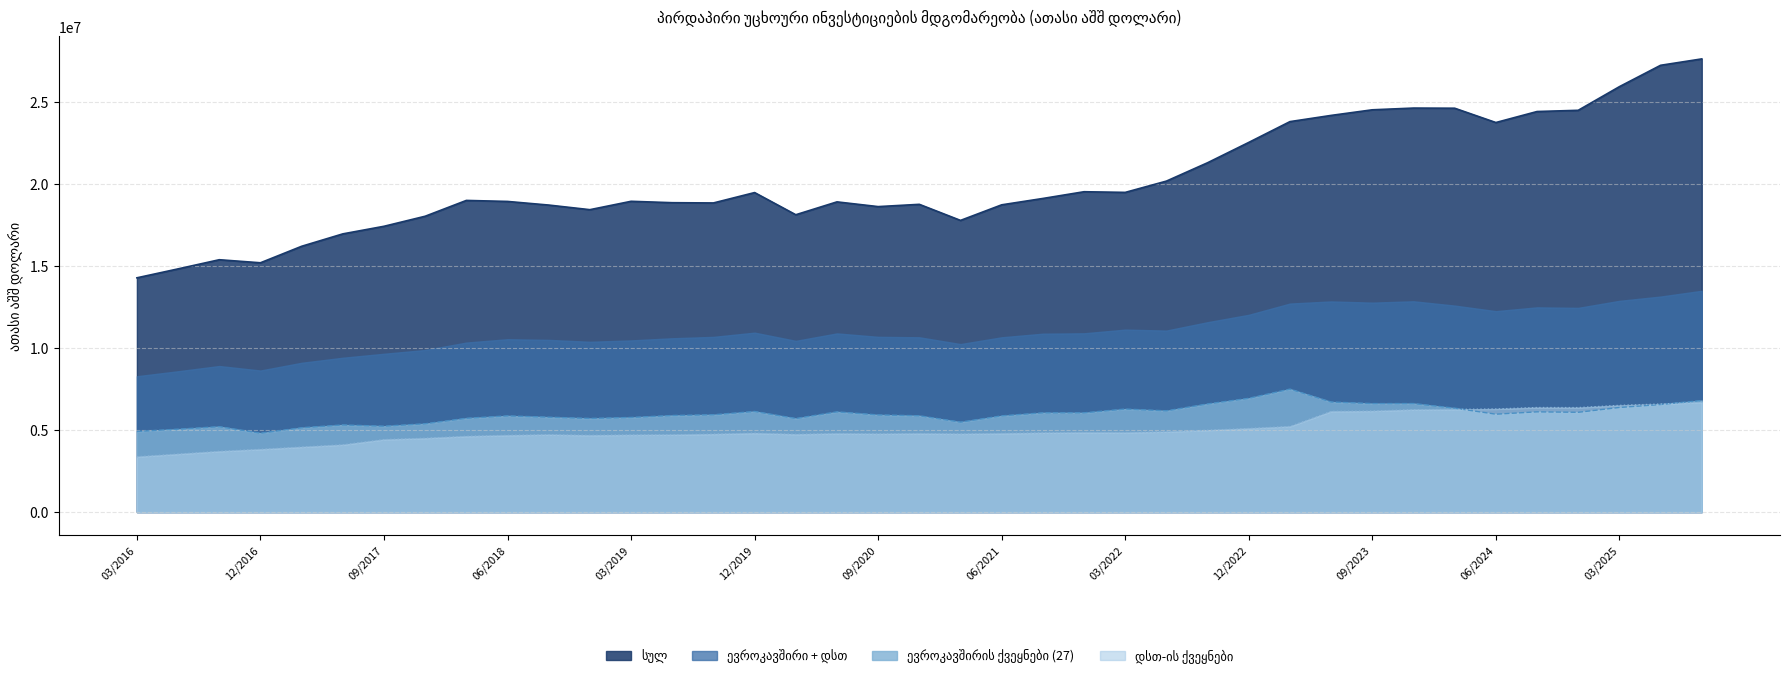

Does the chart display data point markers on the line(s)?

No